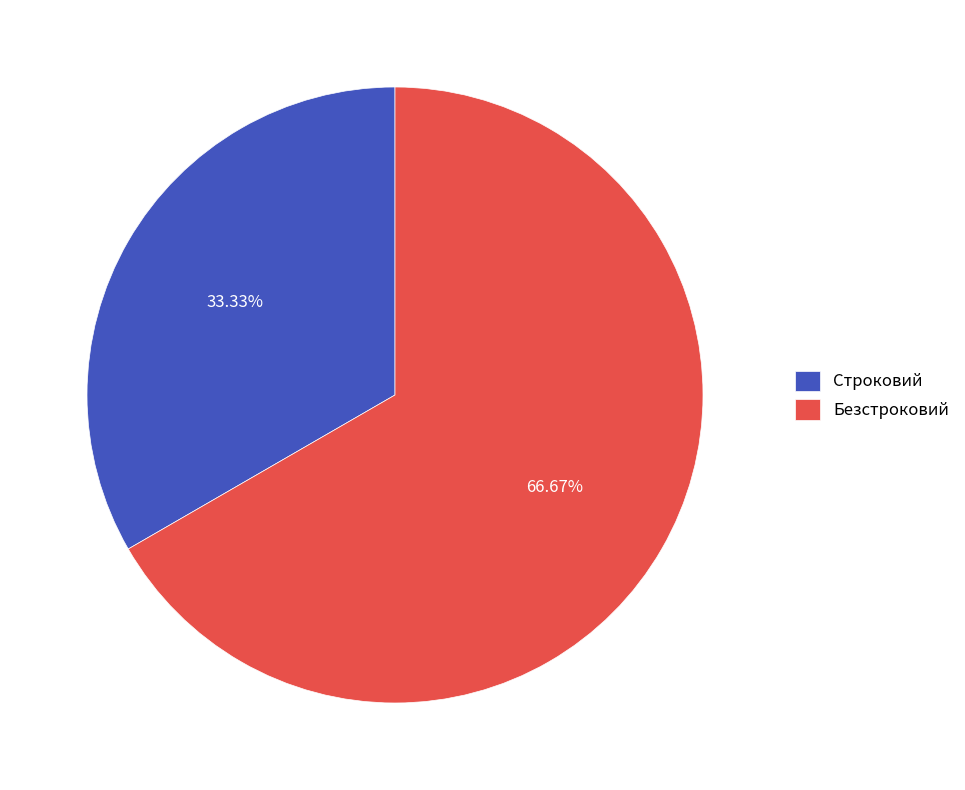

Count the number of slices in the pie.

2